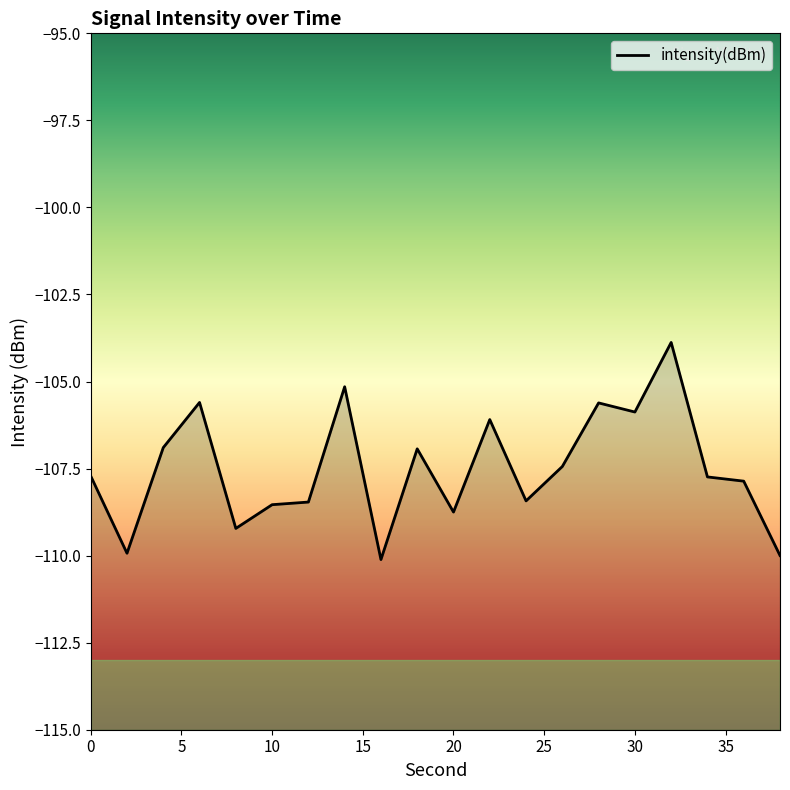

How many values are below -107?

12